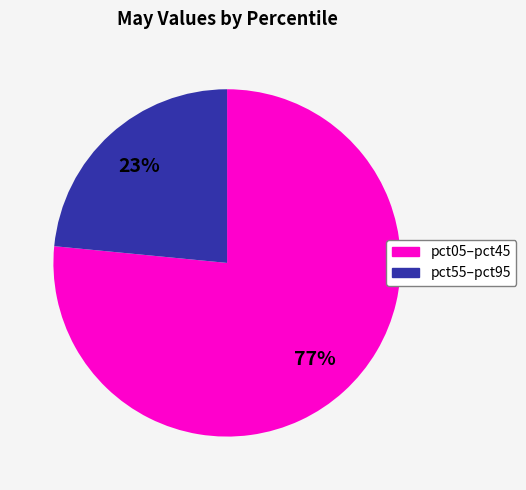

To the nearest percent, what is the average slice percentage?

50%